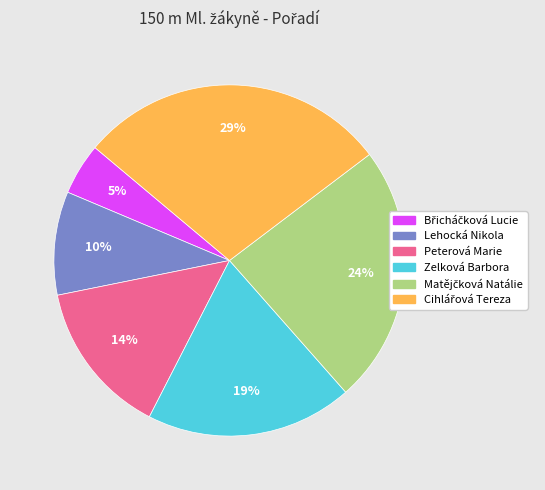

Count the number of slices in the pie.

6